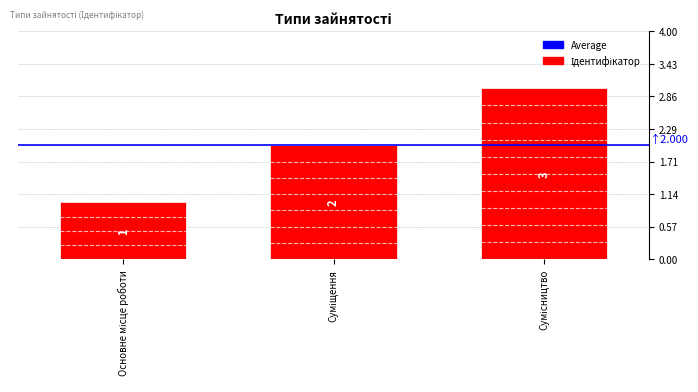

What is the greatest value displayed?

3